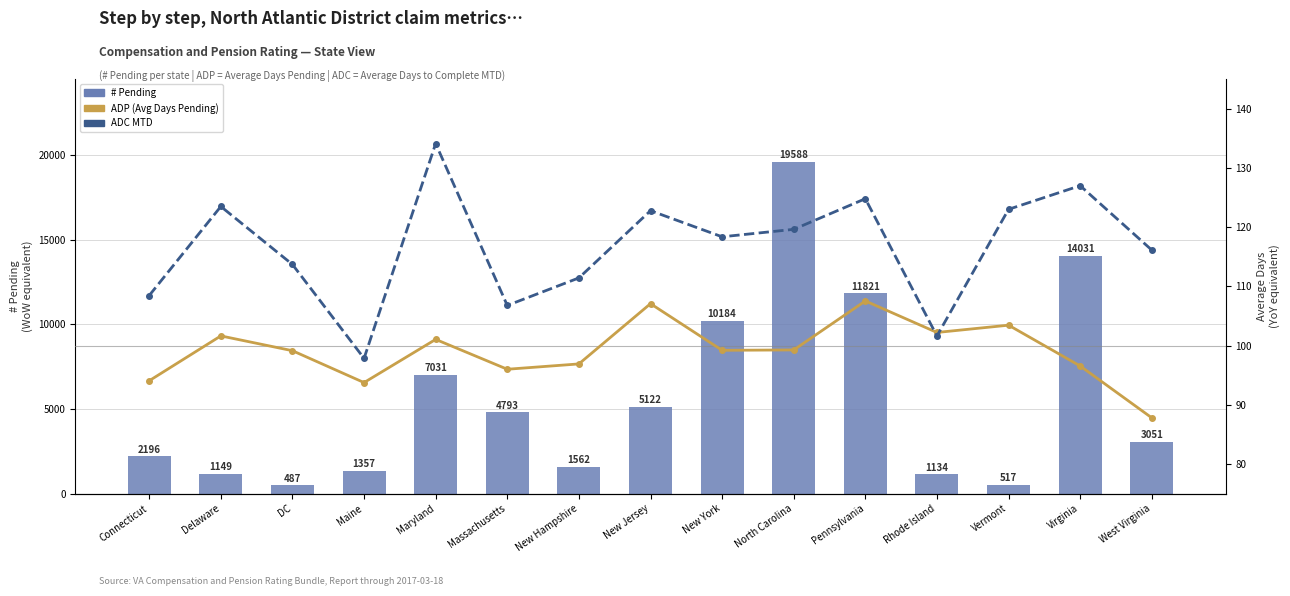

At New Hampshire, list the series in order from smallest to largest.

ADP (Avg Days Pending), ADC MTD, # Pending